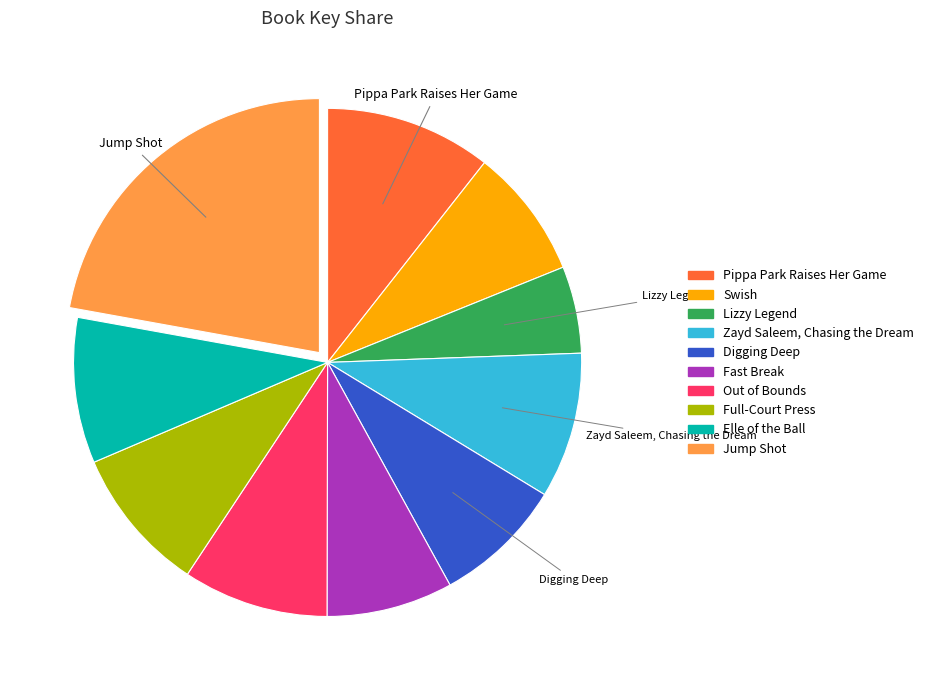

Is there any slice that represents more than half of the pie?

No